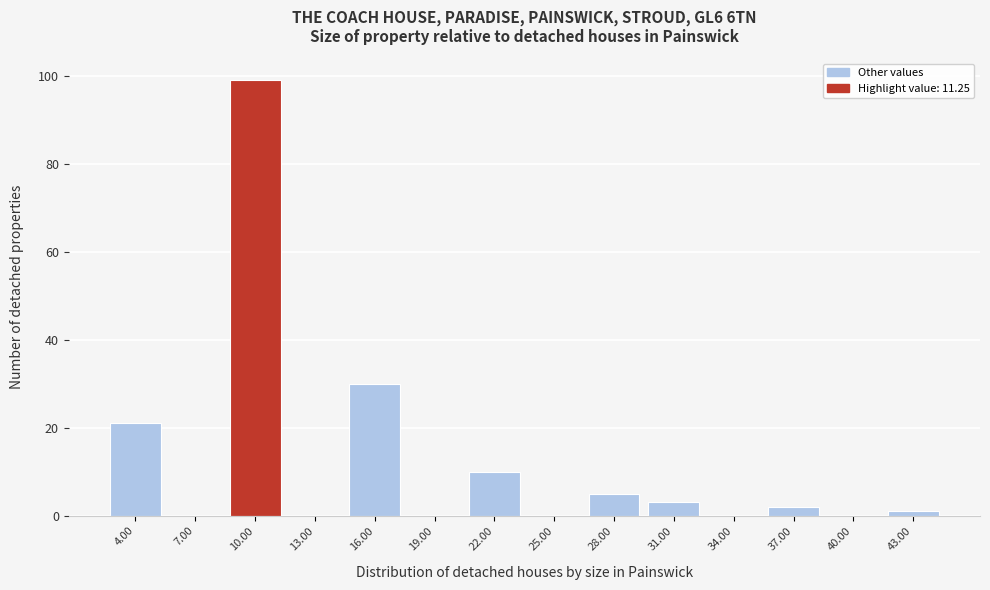

Reading left to right, transcribe all the data shown in this chart.

4.00=21	7.00=0	10.00=99	13.00=0	16.00=30	19.00=0	22.00=10	25.00=0	28.00=5	31.00=3	34.00=0	37.00=2	40.00=0	43.00=1